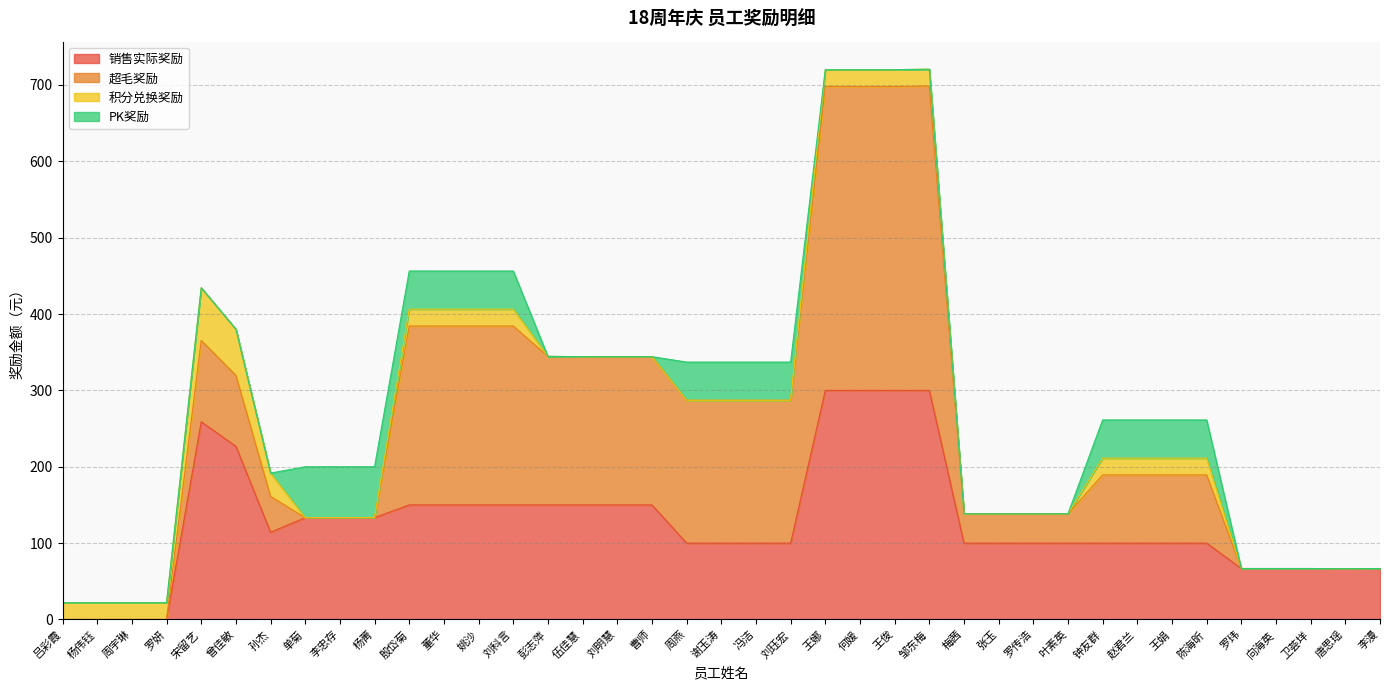

What is the label of the 26th point from the left?

邹东梅